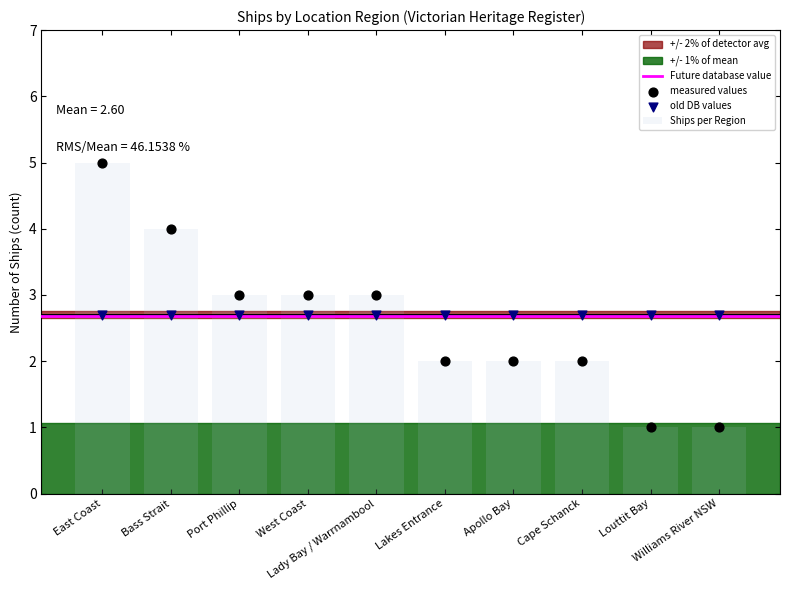

What is the change in value from West Coast to Cape Schanck?

-1